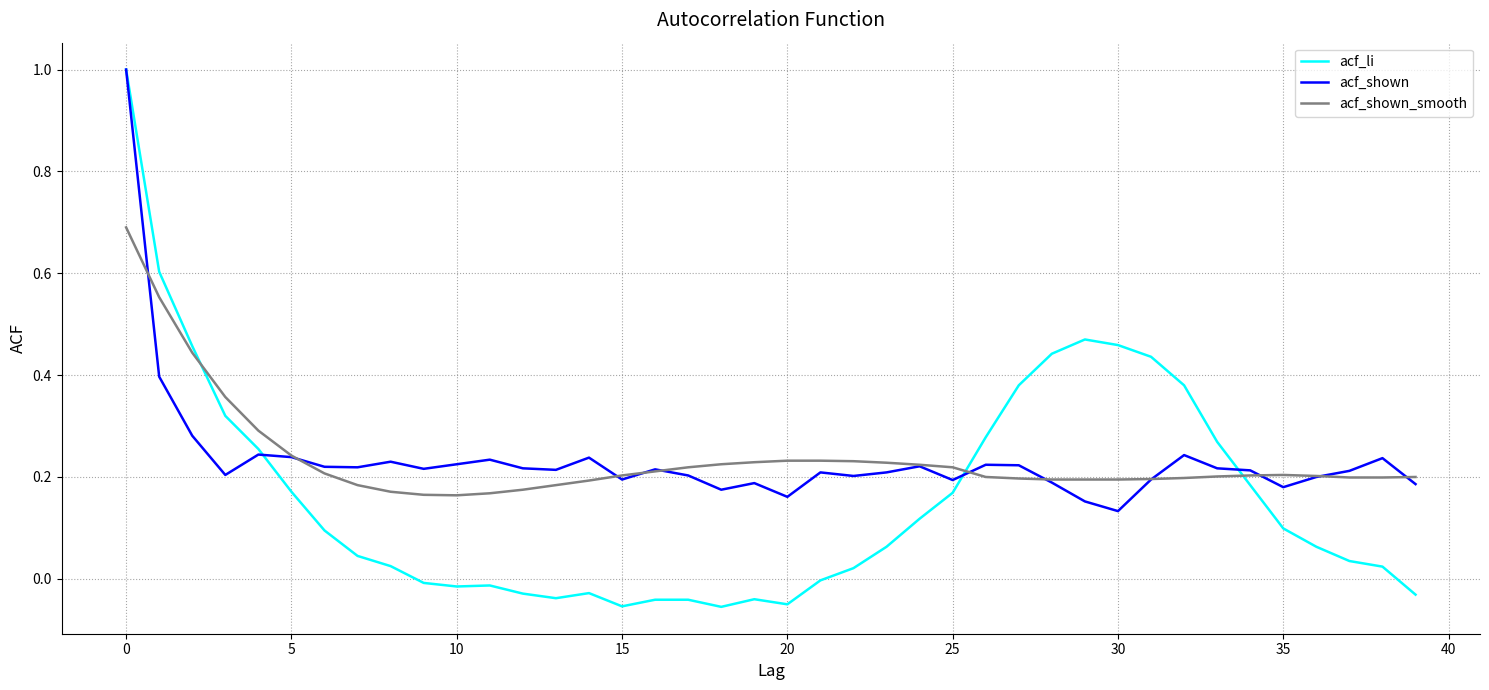

Which series has the widest spread of values?

acf_li